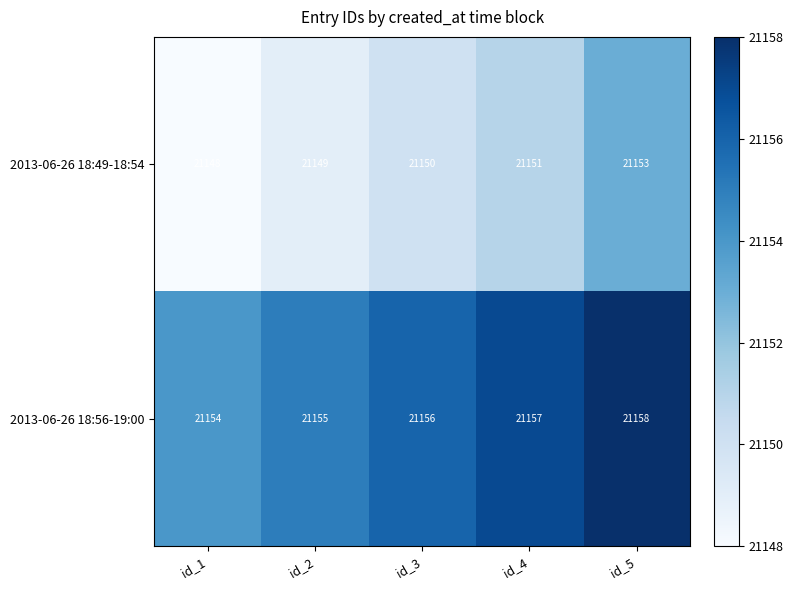

Rank the series by their average value, from lowest to highest.

2013-06-26 18:49-18:54, 2013-06-26 18:56-19:00